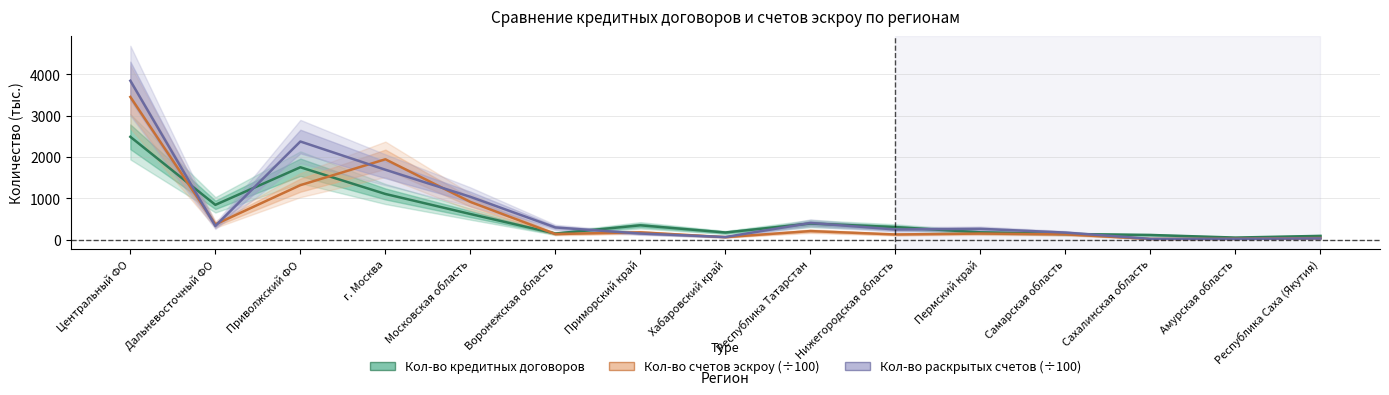

The value of Кол-во раскрытых счетов (÷100) at Нижегородская область is 249.0. True or false?

True